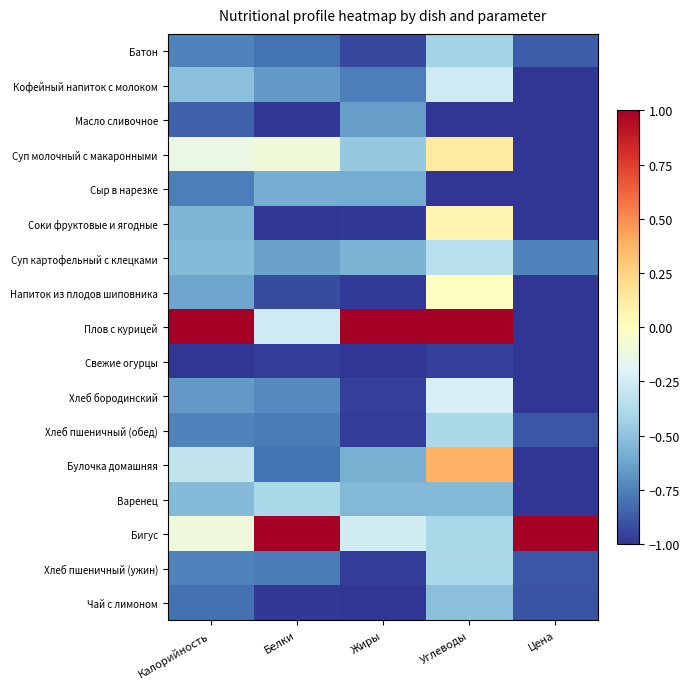

How many categories are shown in the chart?

5